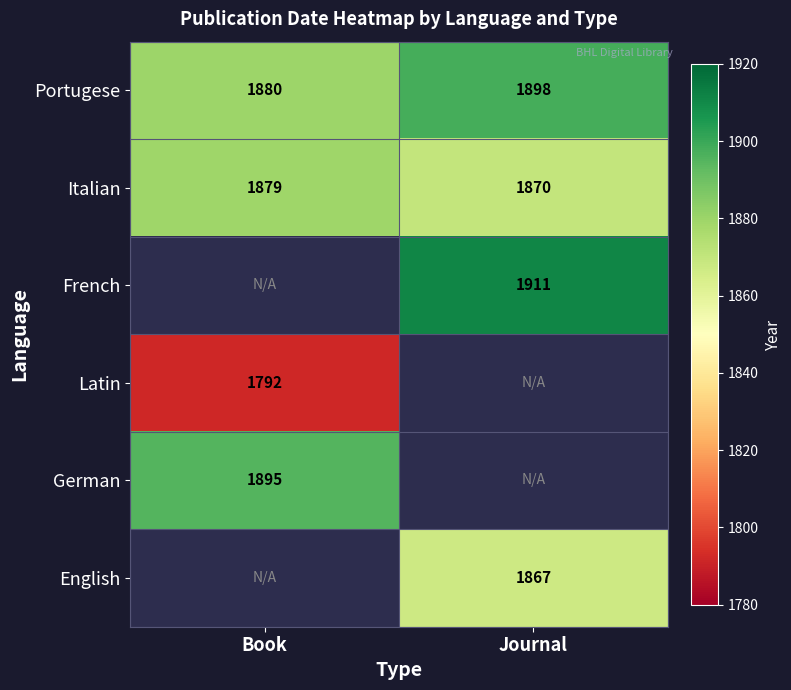

Is it true that Portugese equals 1880 at Book?

True